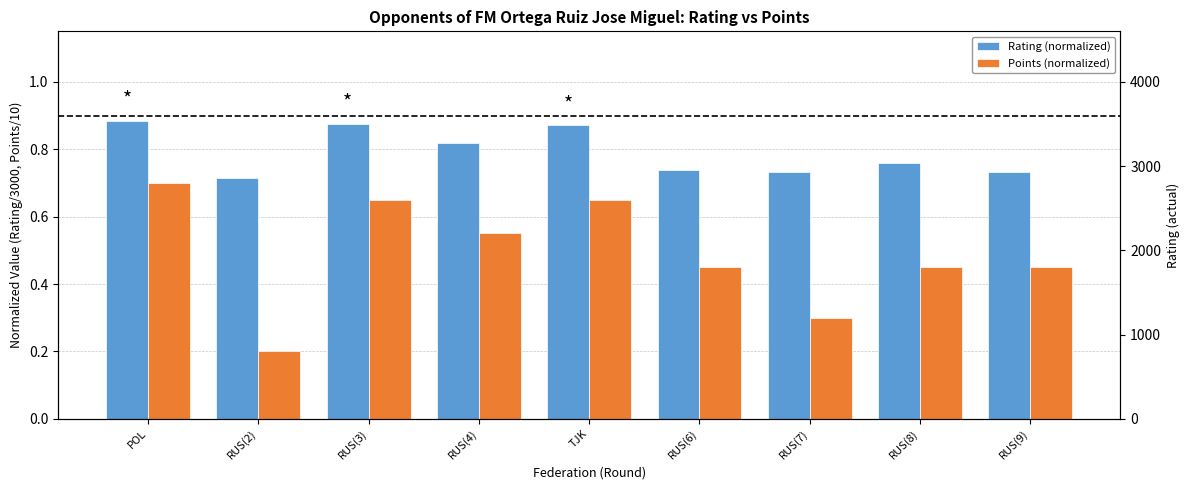

Reading right to left, transcribe all the data shown in this chart.

Rating (normalized): 0.7	0.8	0.7	0.7	0.9	0.8	0.9	0.7	0.9
Points (normalized): 0.5	0.5	0.3	0.5	0.7	0.6	0.7	0.2	0.7